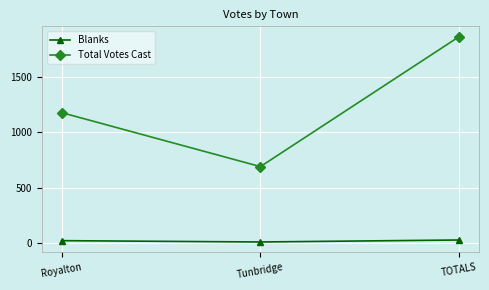

What is the average value of the Total Votes Cast series?

1247